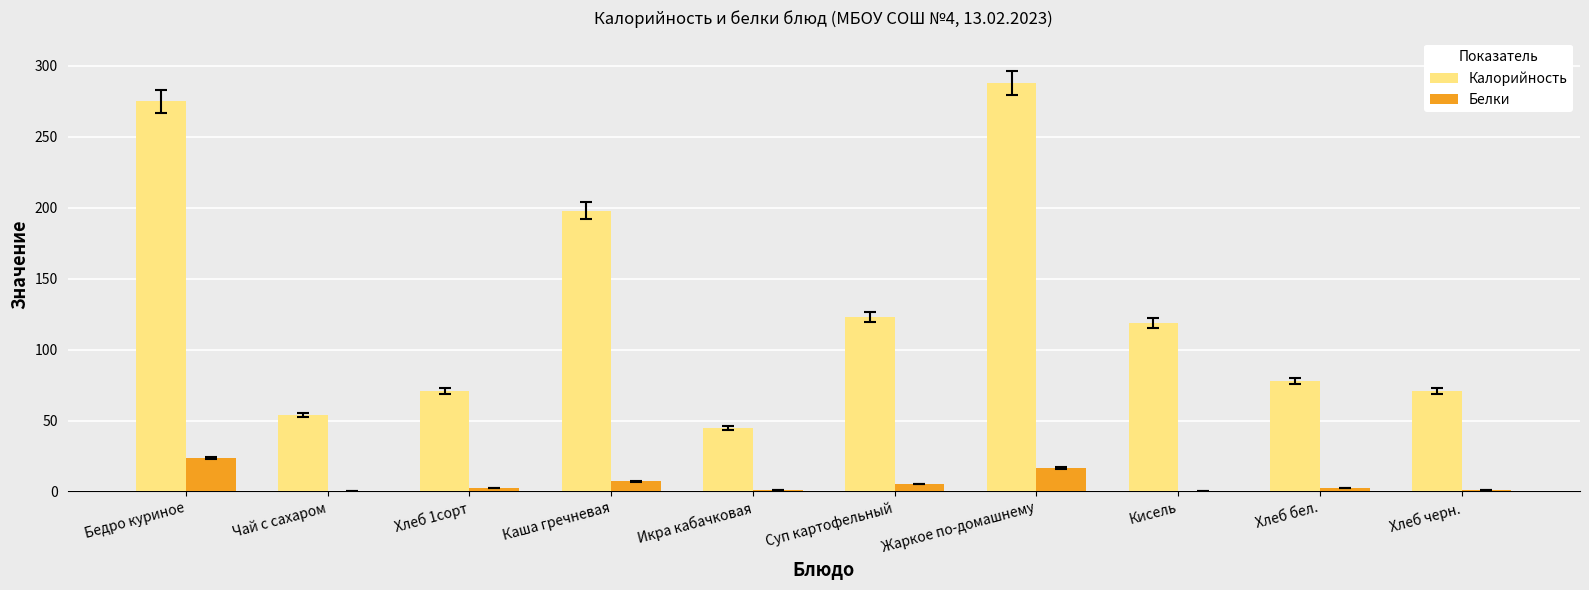

Which series has the largest total across all categories?

Калорийность